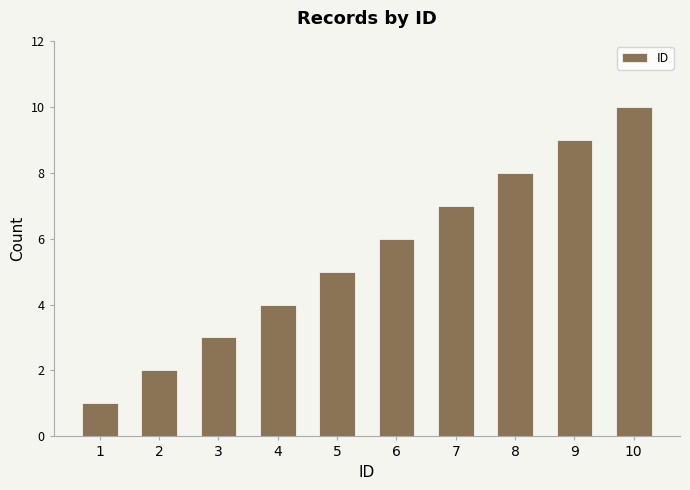

Is it true that the value at 8 is 6?

False